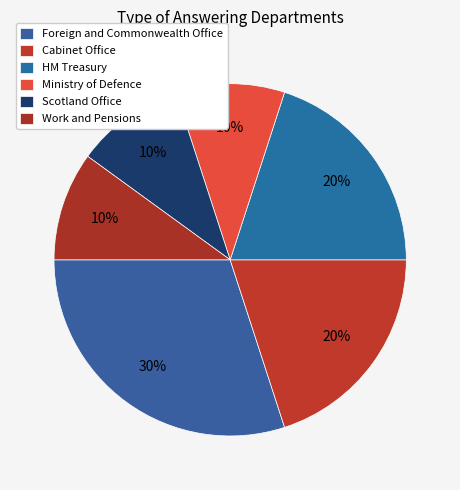

Does Cabinet Office account for over 50% of the chart?

No